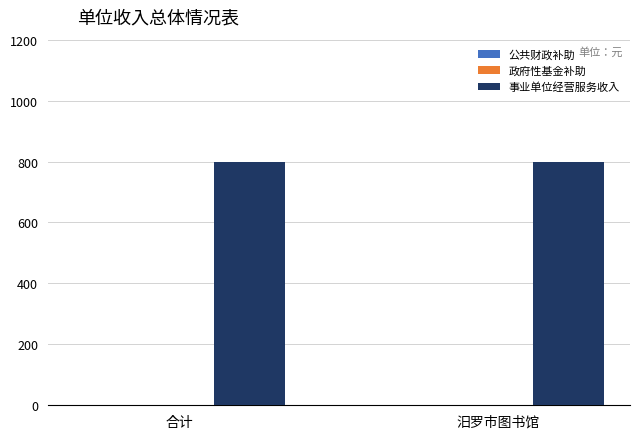

Count the number of data series in this chart.

3